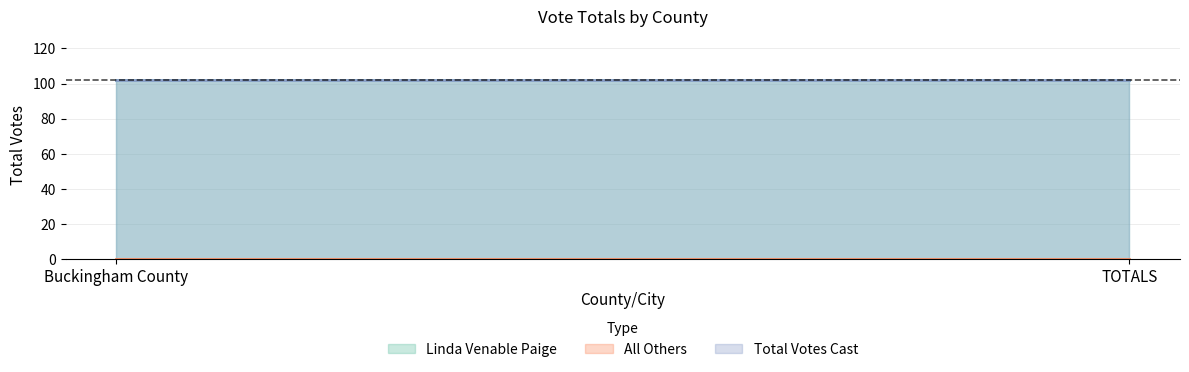

What is the sum of all Total Votes Cast values?

204